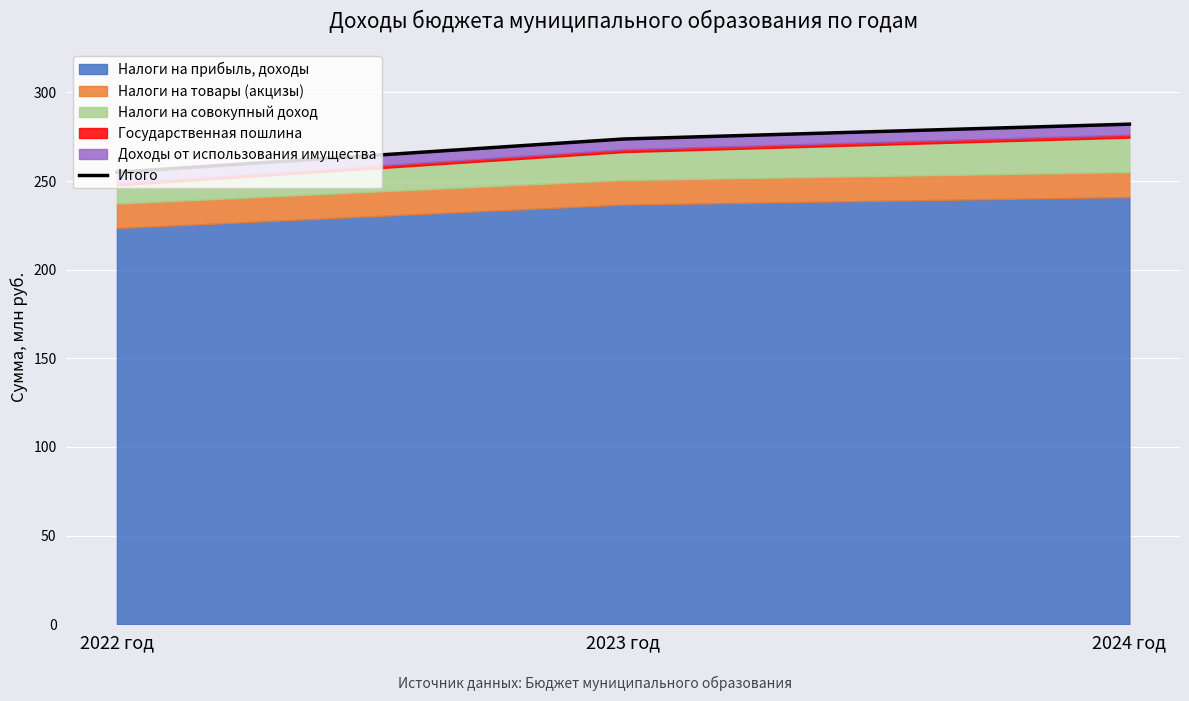

Between 2022 год and 2023 год, which is larger?

2023 год